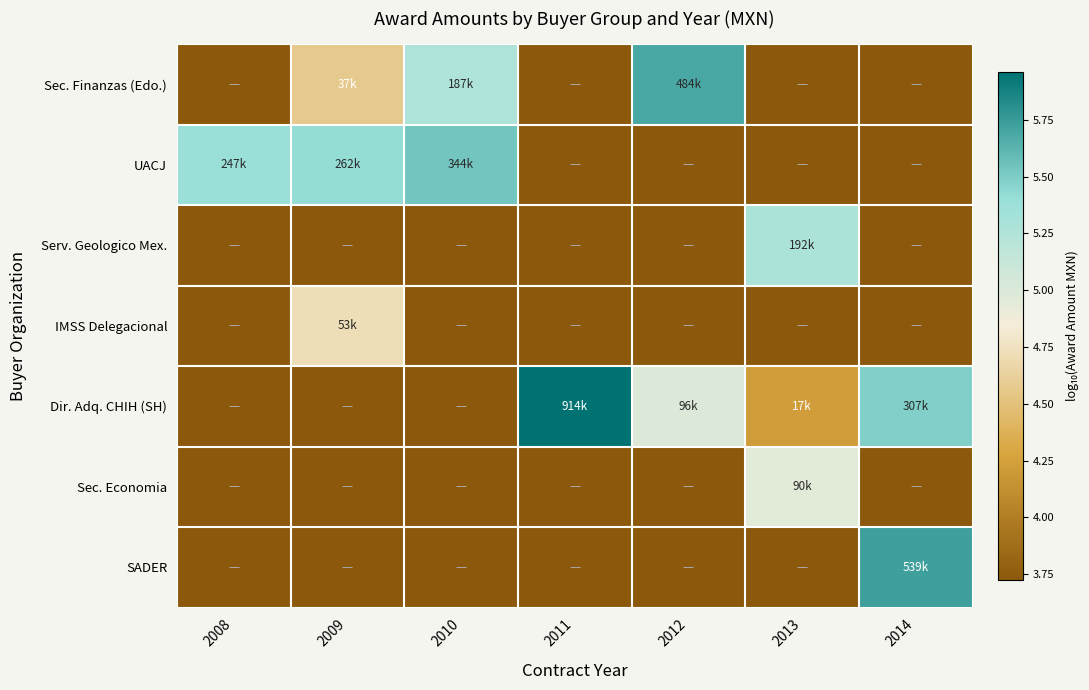

Rank the series at 2012 from highest to lowest value.

Sec. Finanzas (Edo.), Dir. Adq. CHIH (SH), UACJ, Serv. Geologico Mex., IMSS Delegacional, Sec. Economia, SADER